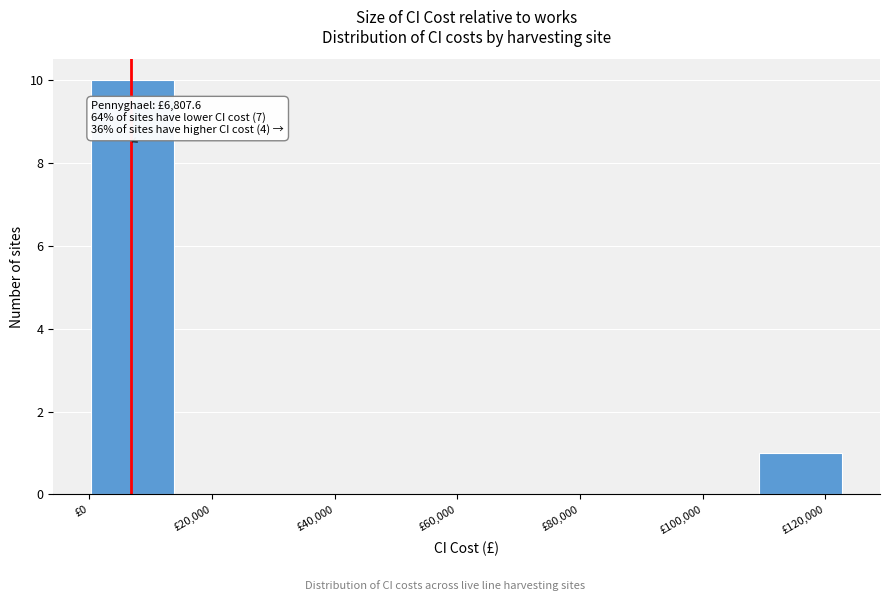

Which range on the x-axis has the tallest bar?

0 to 14000